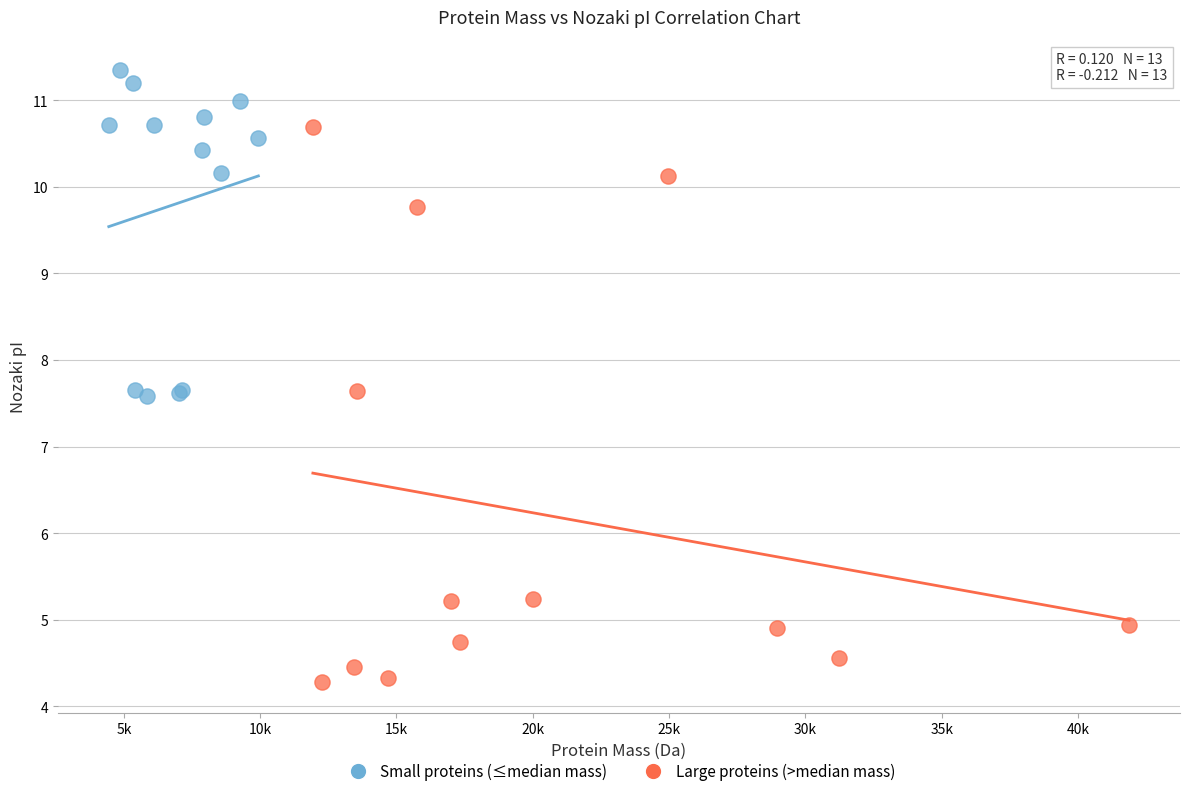

Which series contains the highest Y value?

Small proteins (≤median mass)